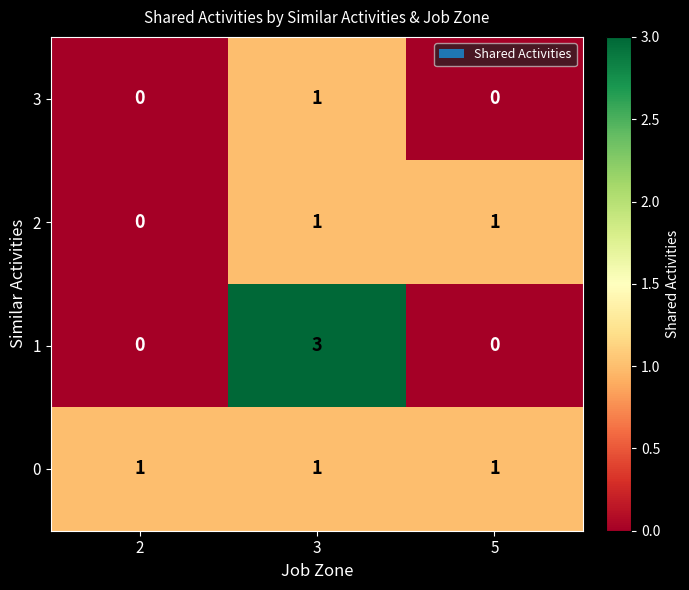

What is the difference between the 1 values at 3 and 5?

3